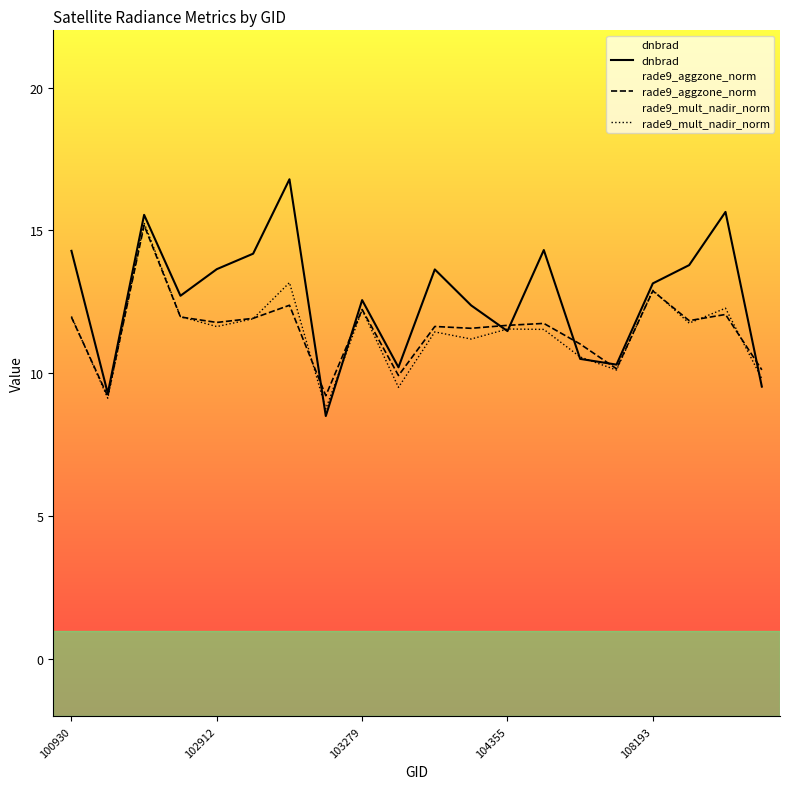

Is it true that dnbrad equals 17.9 at 11?

False